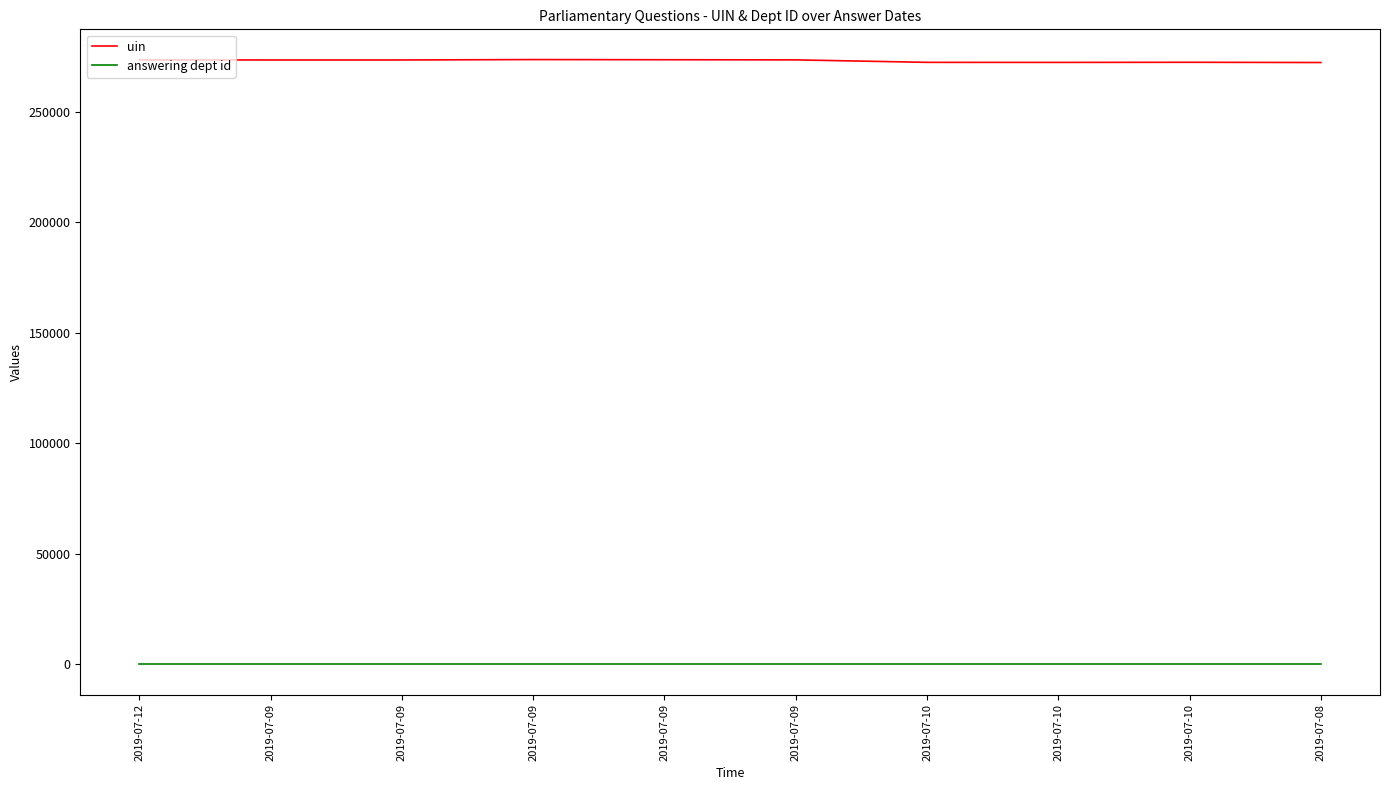

What is the difference between the maximum and second lowest values in the uin series?

1281